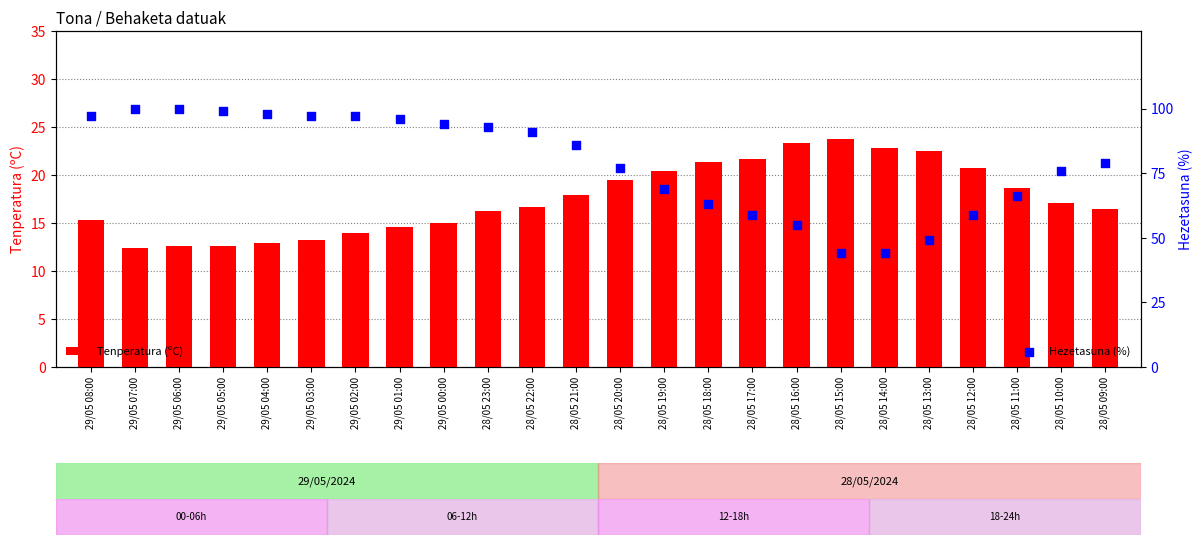

Which series reaches the minimum Y coordinate?

Tenperatura (ºC)